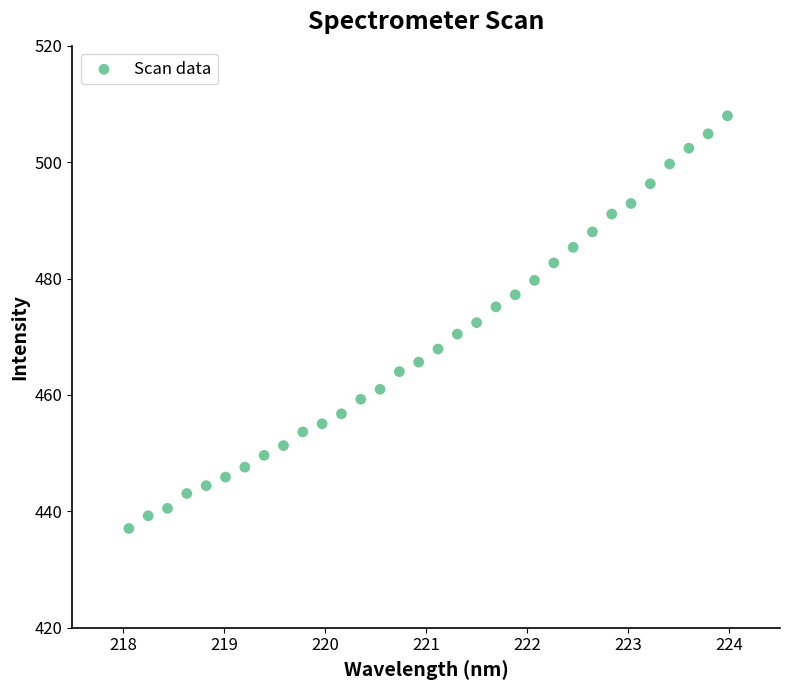

What is the range of X values (max minus min)?

5.9